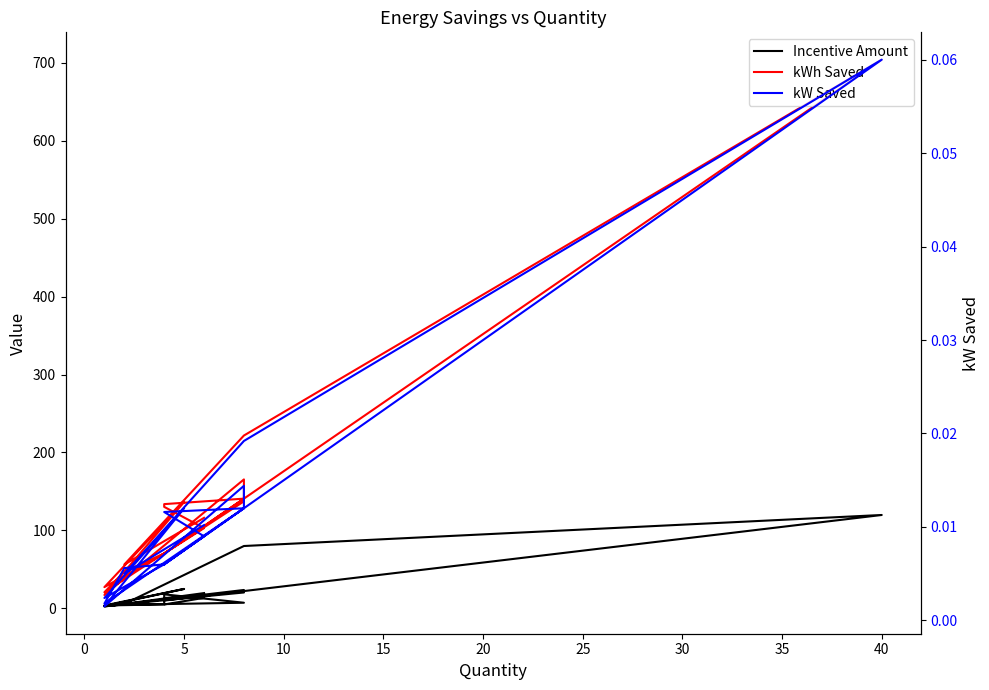

What is the minimum value for Incentive Amount?

2.5